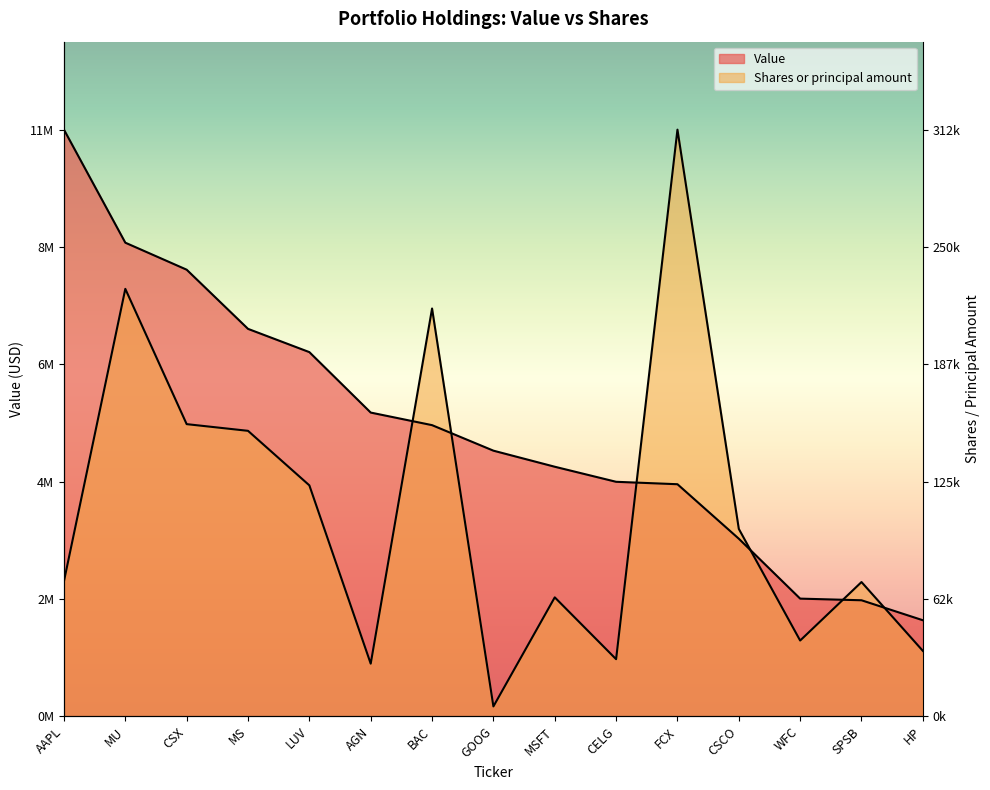

What are all the series names shown in the legend?

Value, Shares or principal amount